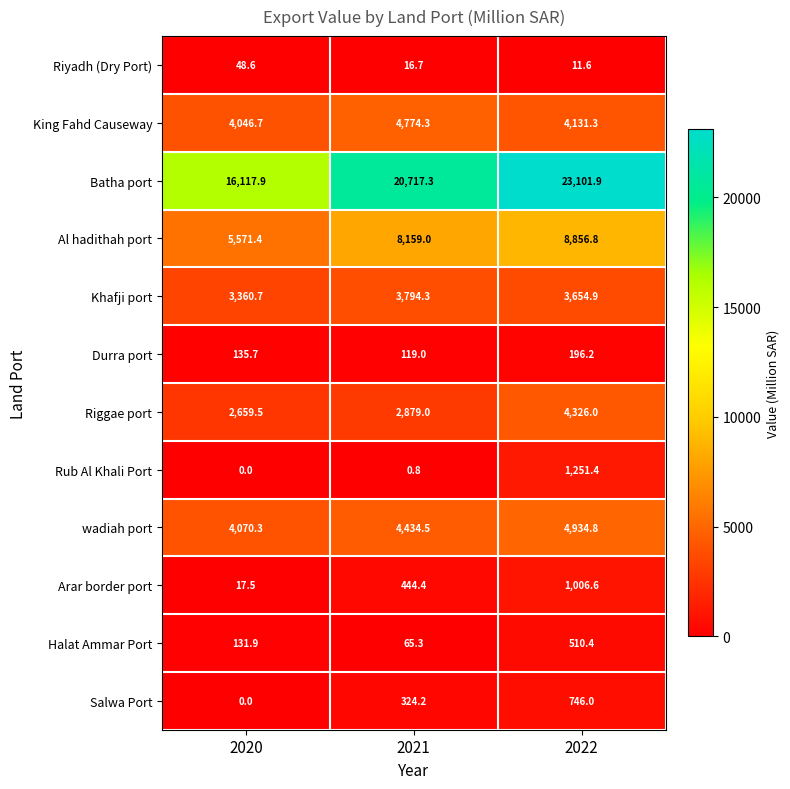

Which series has the widest spread of values?

Batha port